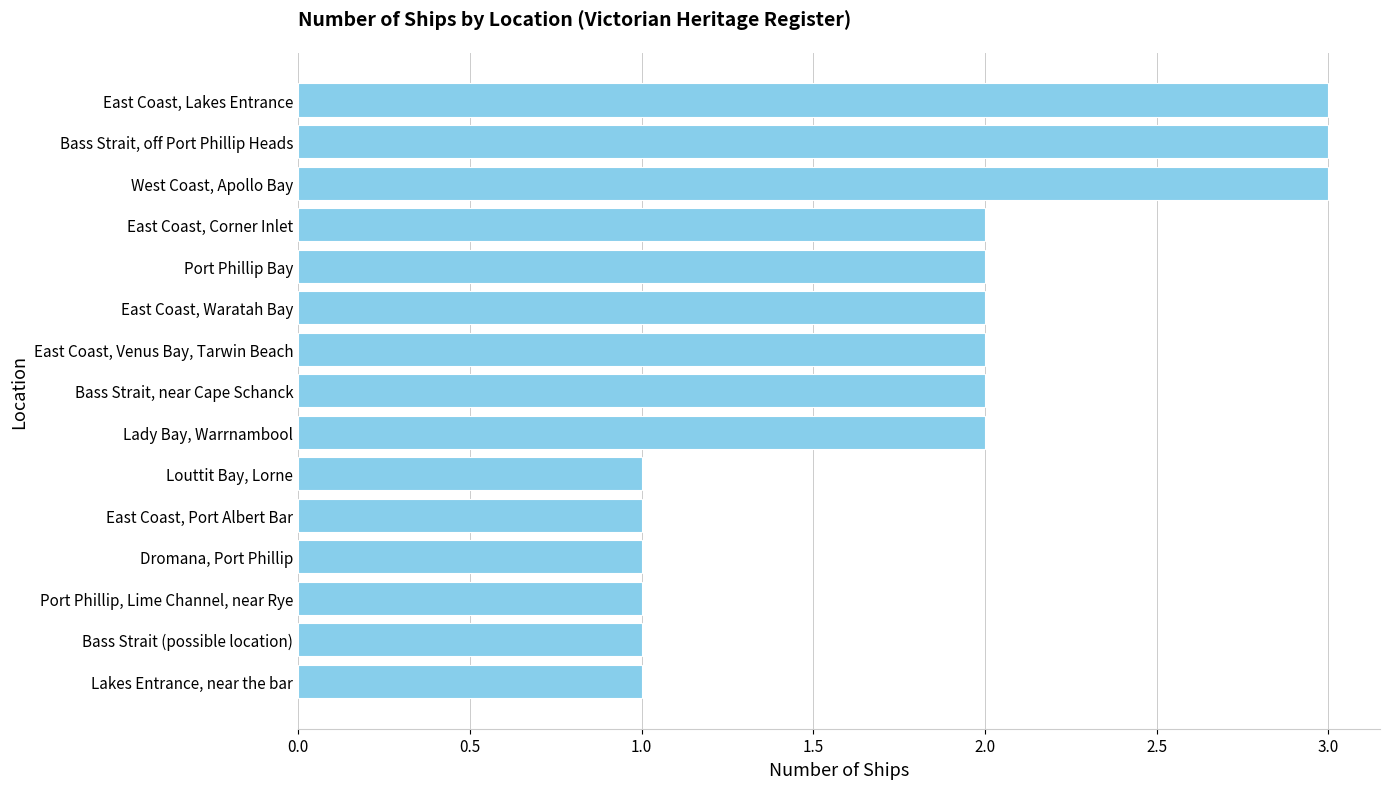

Reading bottom to top, list all the values displayed in this chart.

1	1	1	1	1	1	2	2	2	2	2	2	3	3	3